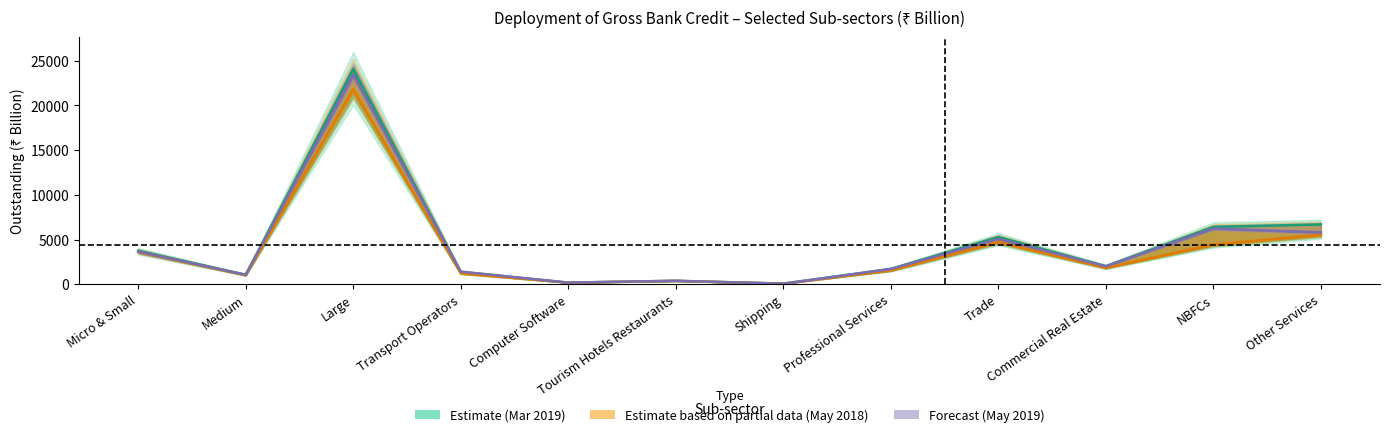

True or false: Mar 2019 and May 2018 intersect in this chart.

False